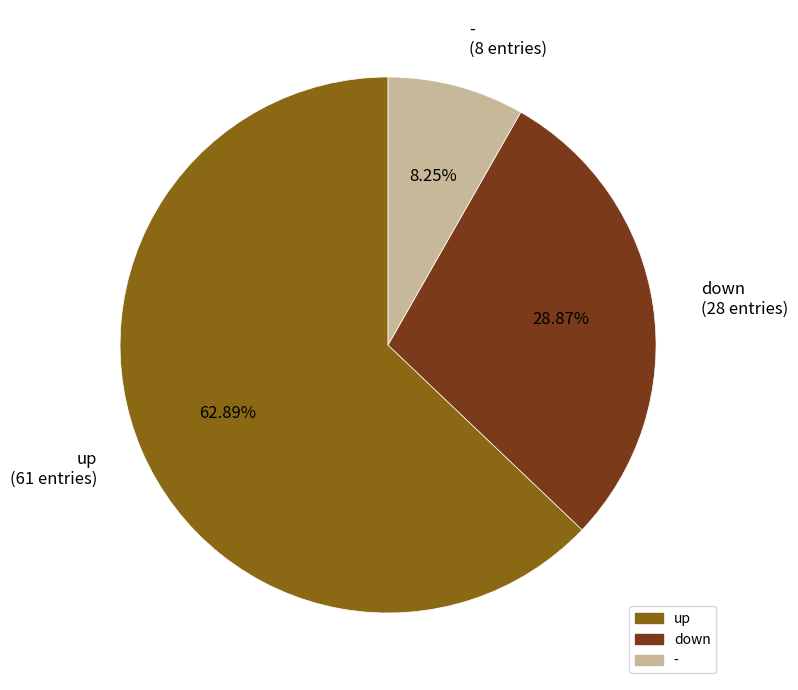

To the nearest percent, what is the difference between the down and up slice percentages?

34%